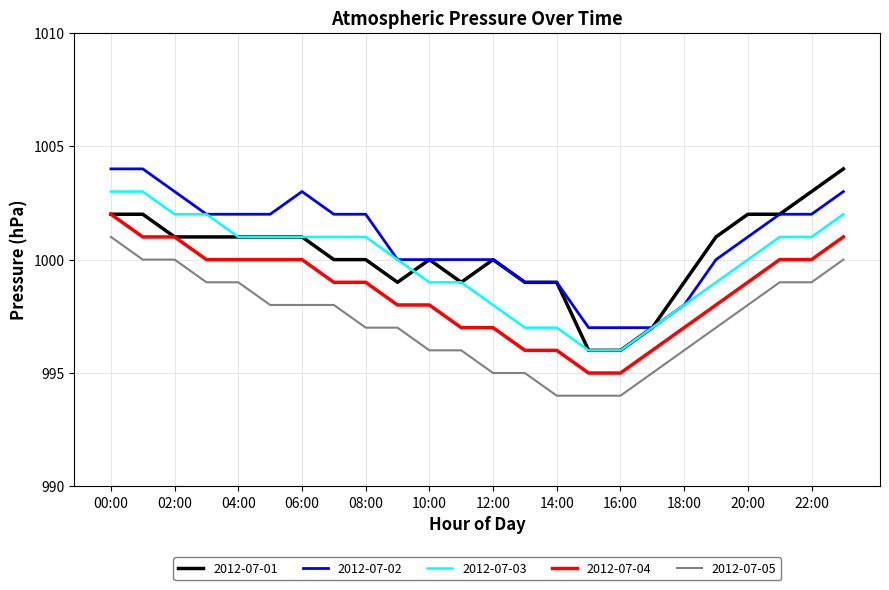

Does the chart display data point markers on the line(s)?

No